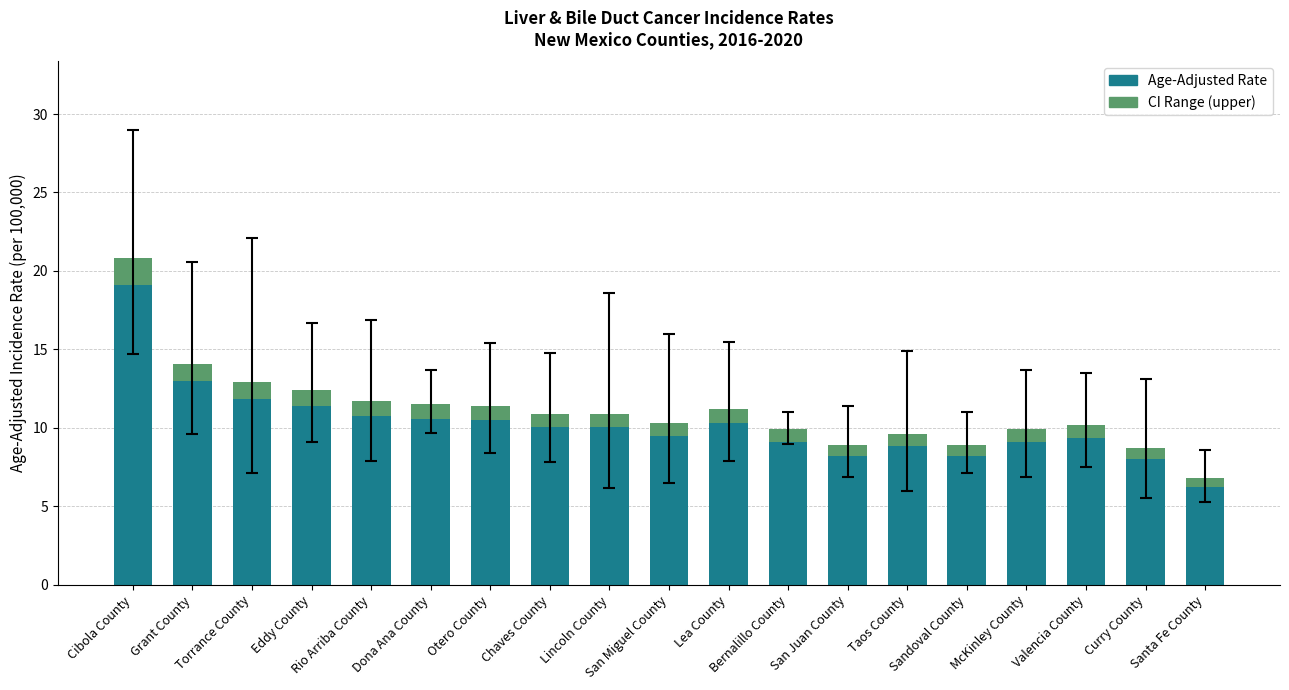

Which series has the largest total across all categories?

Age-Adjusted Rate